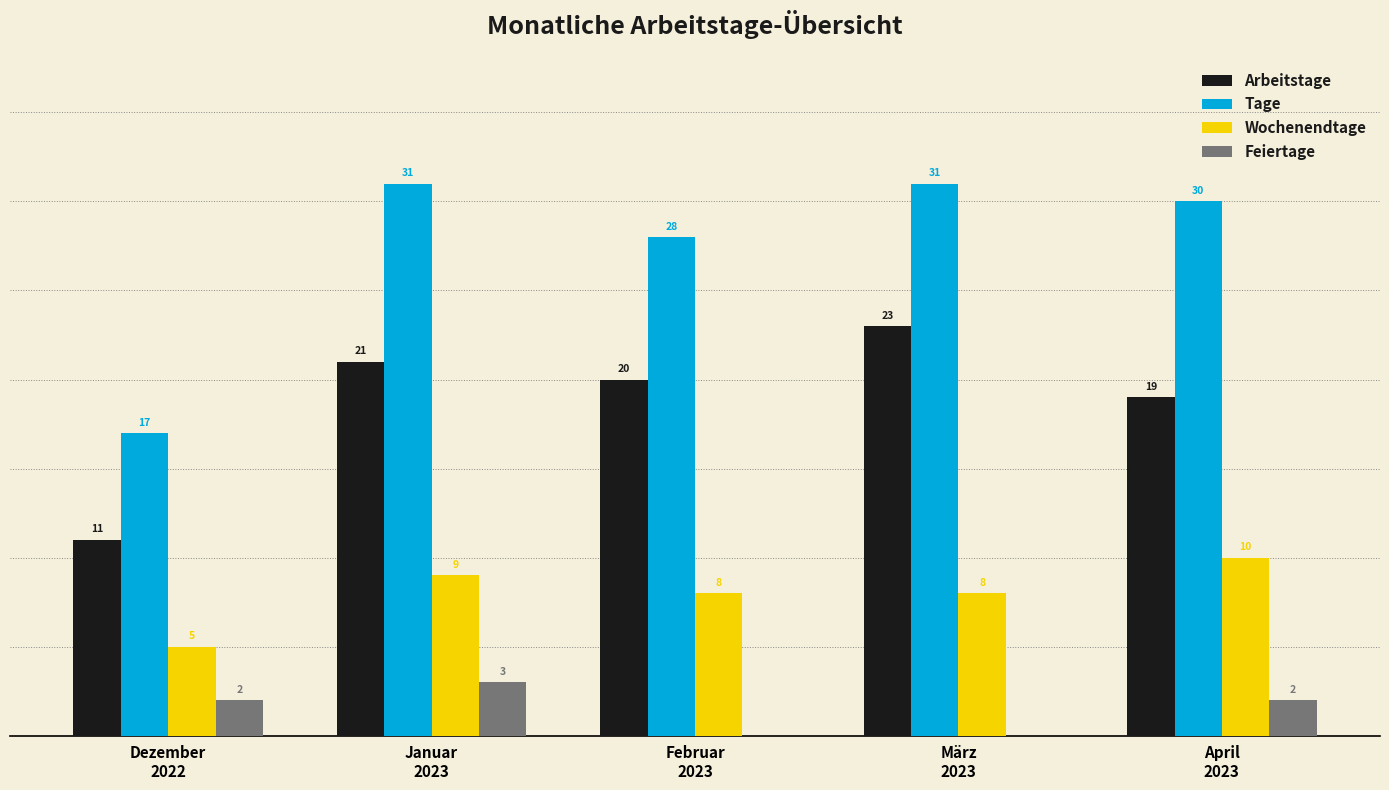

Which series has the largest total across all categories?

Tage